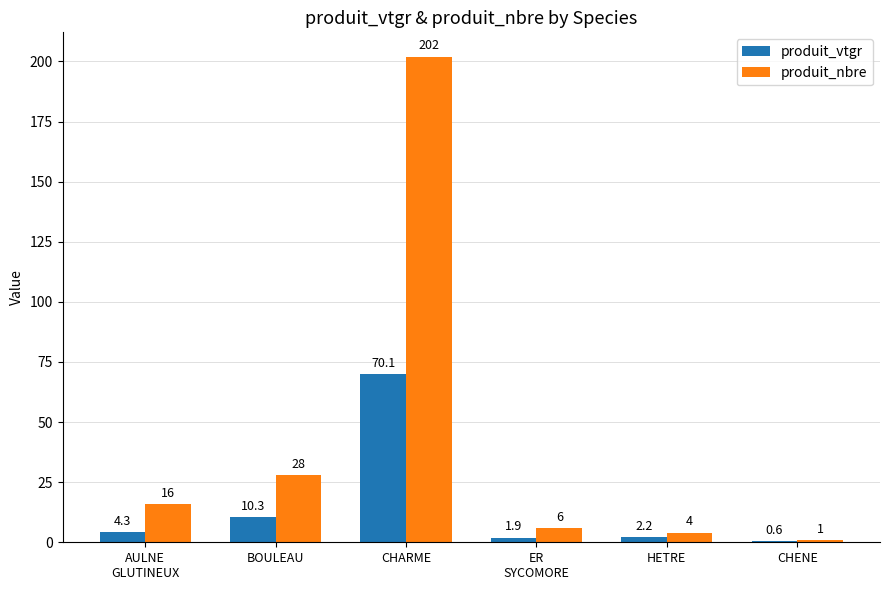

Which series has the largest total across all categories?

produit_nbre